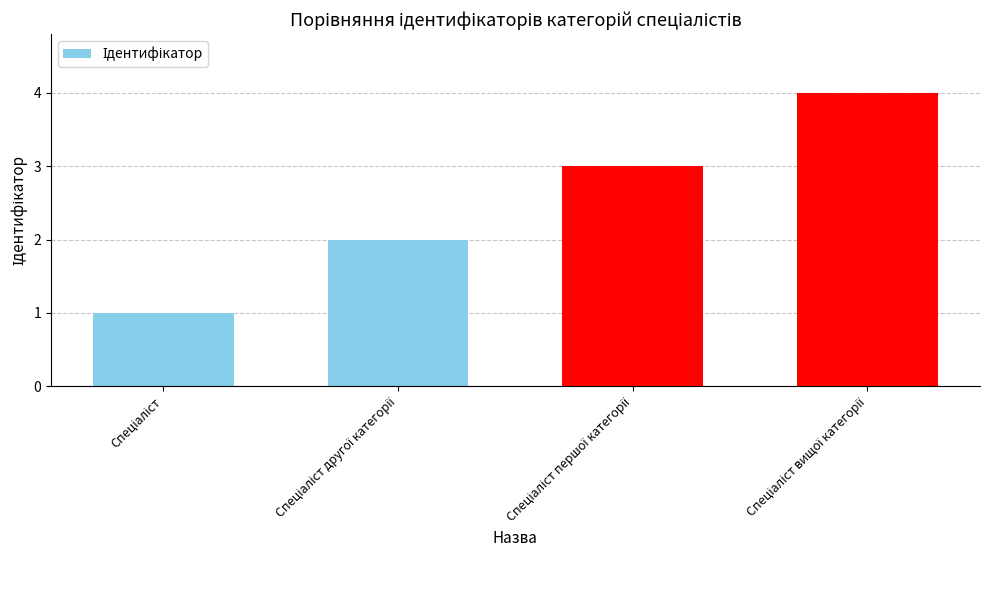

What is the difference between the maximum and minimum values?

3